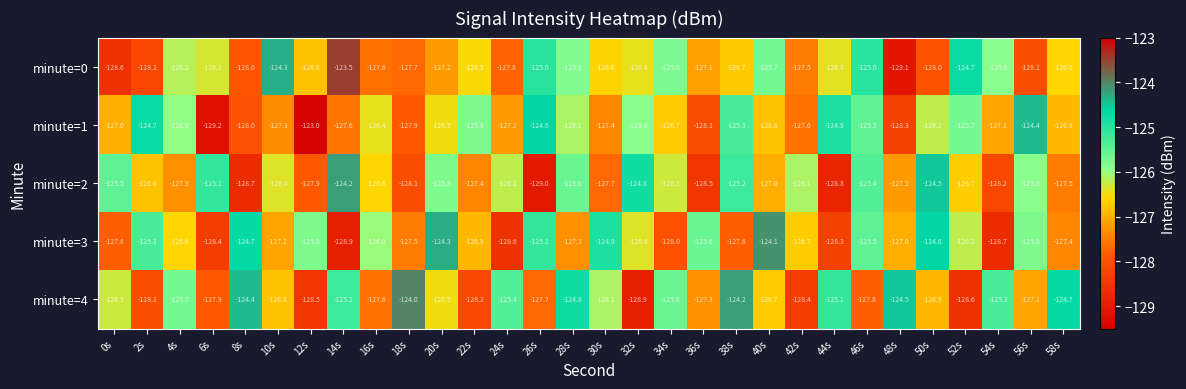

At which label does minute=2 first exceed -126?

0s